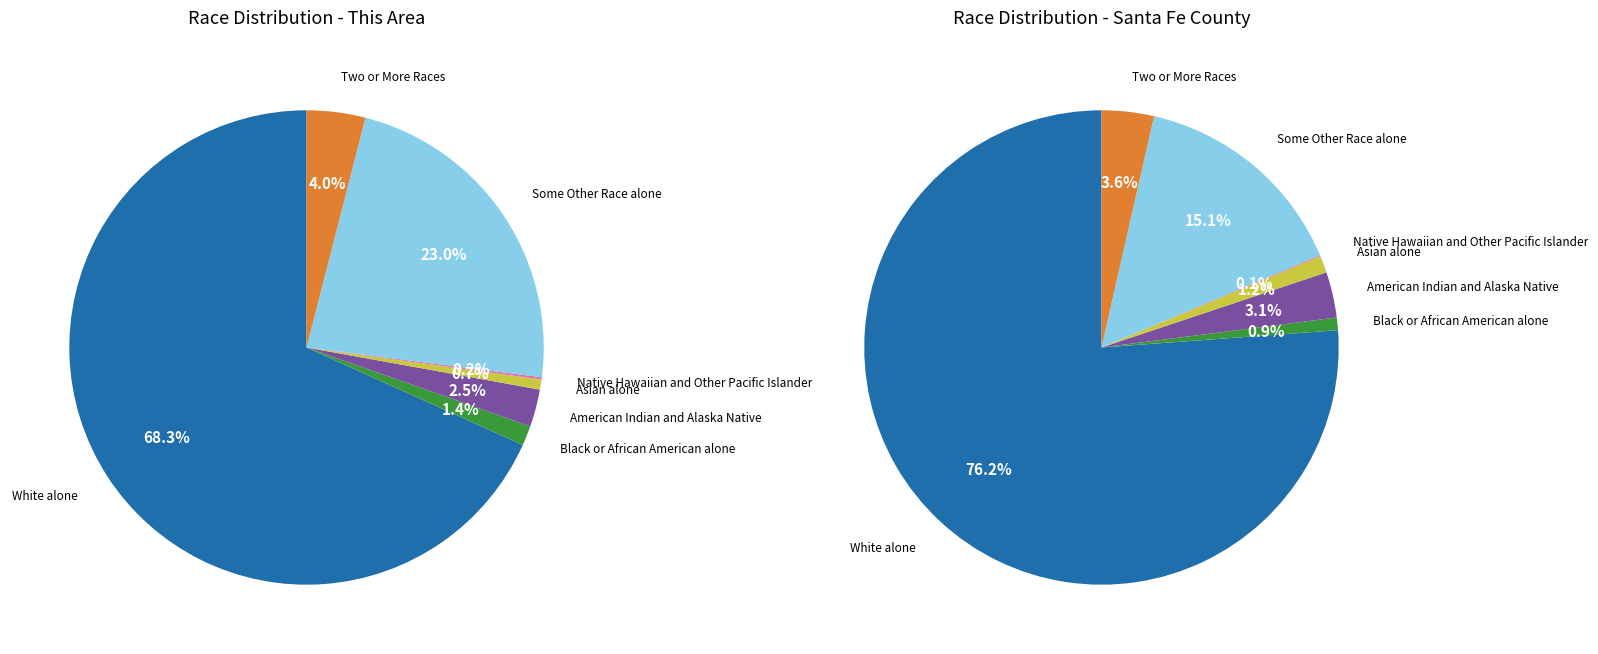

How many segments does this pie chart have?

7